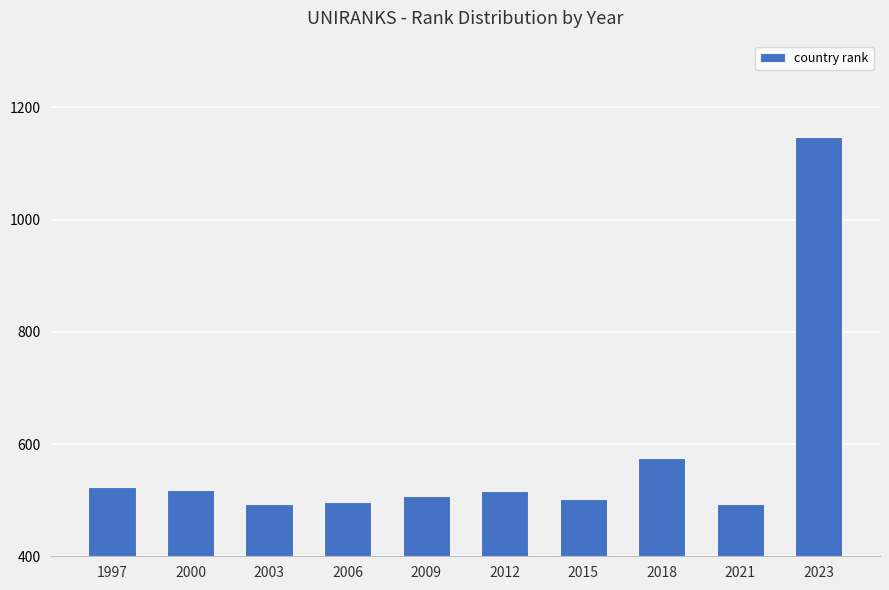

What is the value of the 10th bar from the left?

1147